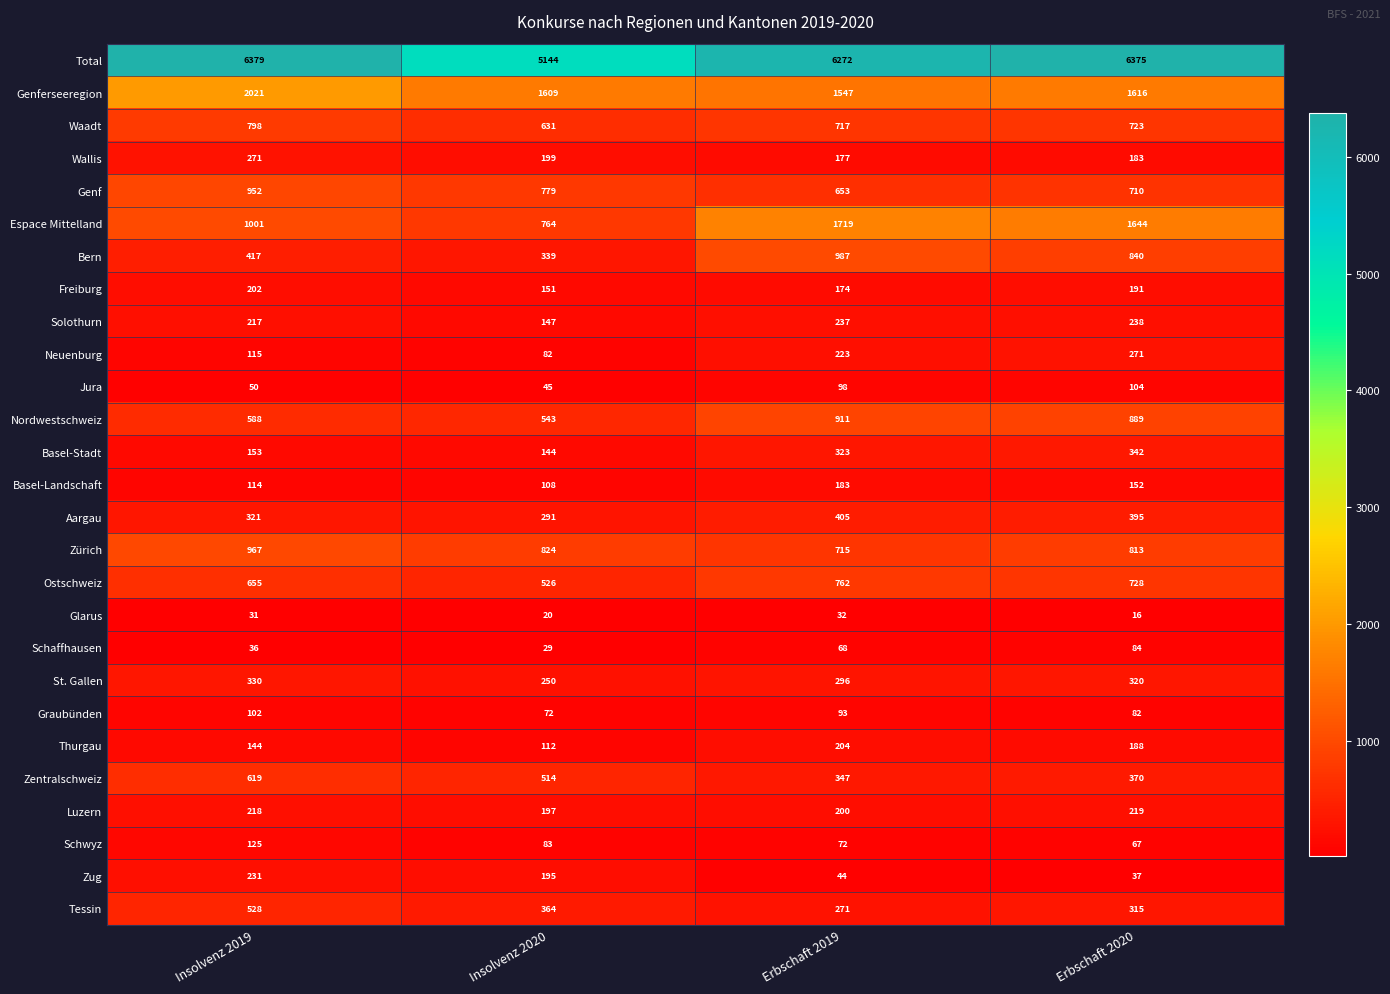

How many series are shown in this chart?

27